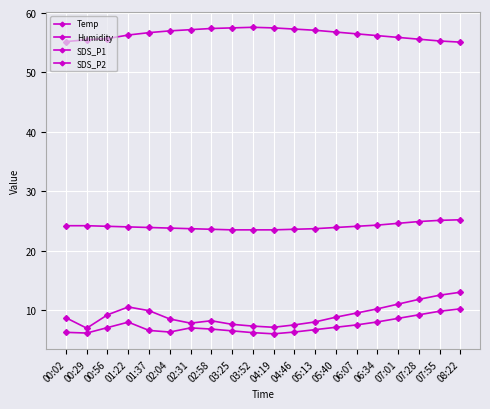

What is the difference between the second highest and minimum values in the Temp series?

1.6